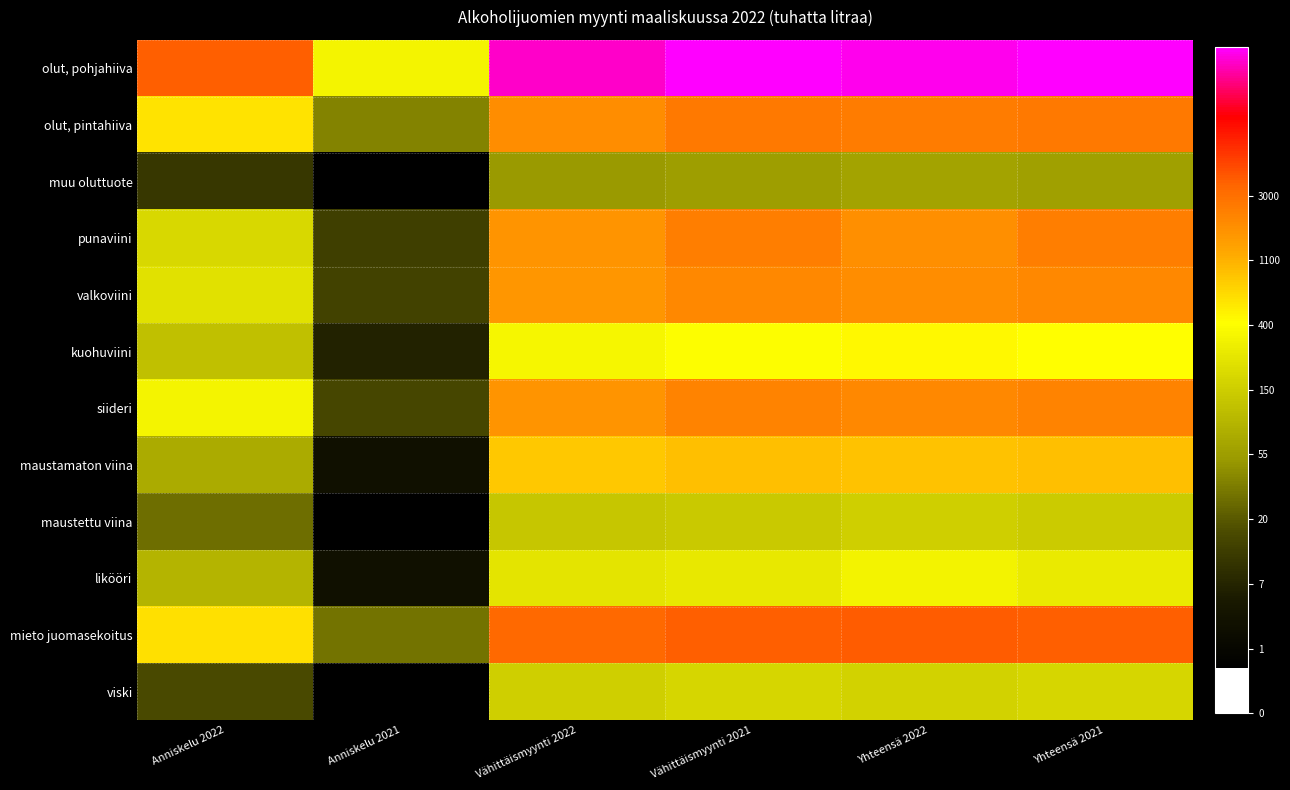

What is the greatest value displayed?

10.3